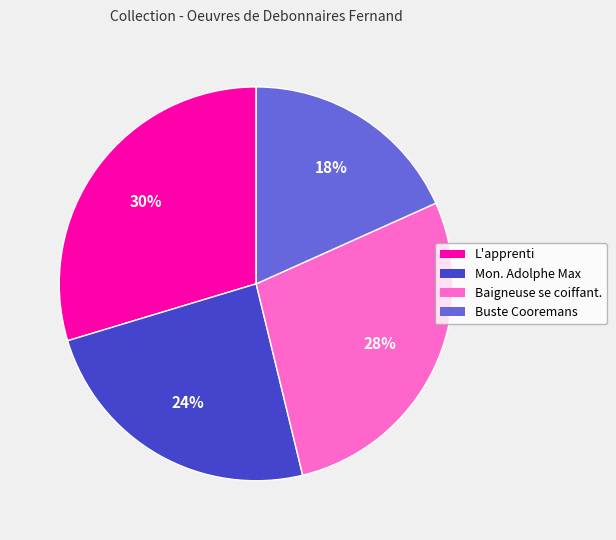

Count the number of slices in the pie.

4